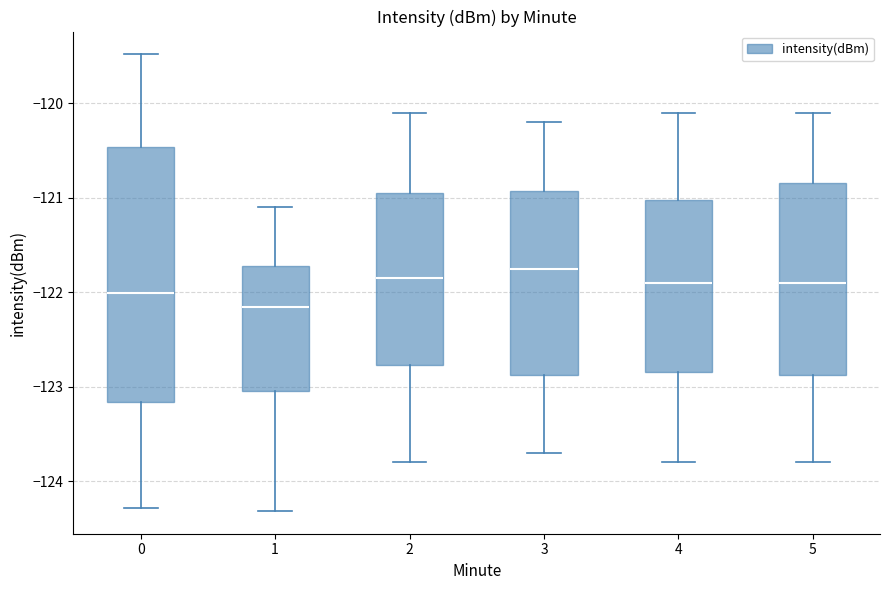

Reading left to right, read every box against the y-axis: the position of its median line, the range the box covers, and the ends of its whiskers. The values are not printed on the chart, so give them approximately, as read against the axis.

0: median -122.0, box -123.2 to -120.5, whiskers -124.3 to -119.5
1: median -122.2, box -123.0 to -121.7, whiskers -124.3 to -121.1
2: median -121.8, box -122.8 to -120.9, whiskers -123.8 to -120.1
3: median -121.7, box -122.9 to -120.9, whiskers -123.7 to -120.2
4: median -121.9, box -122.8 to -121.0, whiskers -123.8 to -120.1
5: median -121.9, box -122.9 to -120.8, whiskers -123.8 to -120.1